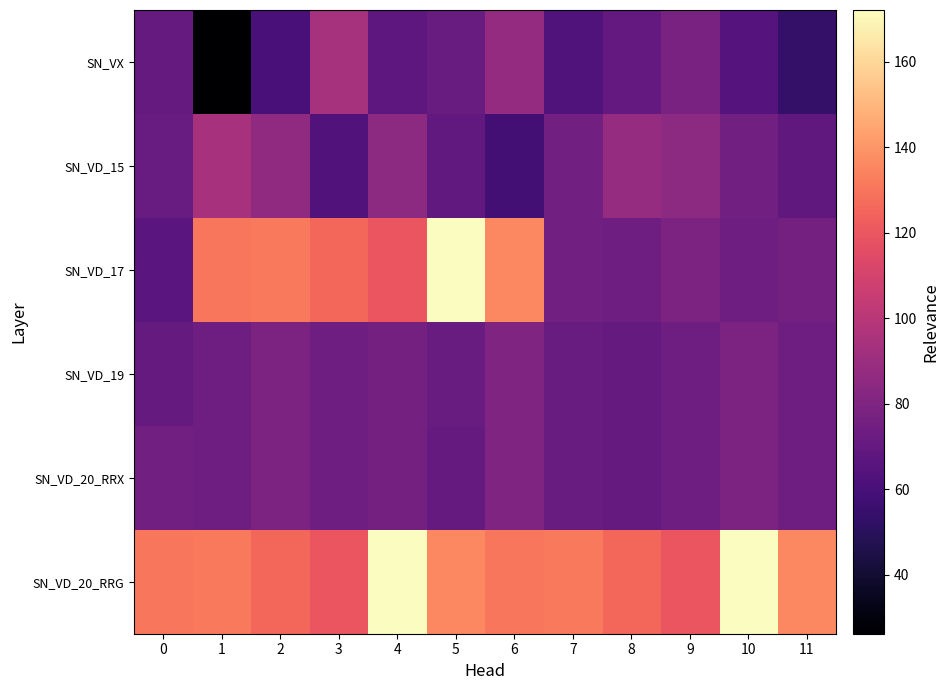

What is the difference between the highest and lowest values at 1?

104.9